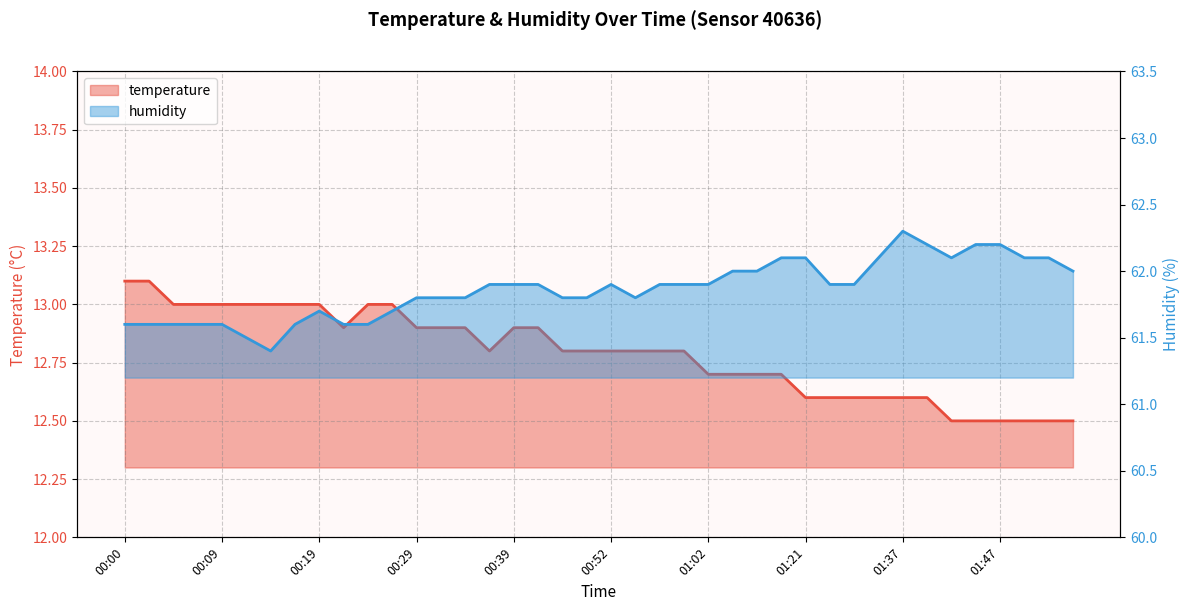

Reading right to left, what are all the values shown in this chart?

temperature: 01:54=12.5	01:52=12.5	01:49=12.5	01:47=12.5	01:44=12.5	01:42=12.5	01:39=12.6	01:37=12.6	01:34=12.6	01:31=12.6	01:24=12.6	01:21=12.6	01:15=12.7	01:07=12.7	01:04=12.7	01:02=12.7	00:59=12.8	00:57=12.8	00:54=12.8	00:52=12.8	00:49=12.8	00:47=12.8	00:41=12.9	00:39=12.9	00:36=12.8	00:34=12.9	00:32=12.9	00:29=12.9	00:27=13.0	00:24=13.0	00:21=12.9	00:19=13.0	00:17=13.0	00:14=13.0	00:12=13.0	00:09=13.0	00:07=13.0	00:04=13.0	00:02=13.1	00:00=13.1
humidity: 01:54=62.0	01:52=62.1	01:49=62.1	01:47=62.2	01:44=62.2	01:42=62.1	01:39=62.2	01:37=62.3	01:34=62.1	01:31=61.9	01:24=61.9	01:21=62.1	01:15=62.1	01:07=62.0	01:04=62.0	01:02=61.9	00:59=61.9	00:57=61.9	00:54=61.8	00:52=61.9	00:49=61.8	00:47=61.8	00:41=61.9	00:39=61.9	00:36=61.9	00:34=61.8	00:32=61.8	00:29=61.8	00:27=61.7	00:24=61.6	00:21=61.6	00:19=61.7	00:17=61.6	00:14=61.4	00:12=61.5	00:09=61.6	00:07=61.6	00:04=61.6	00:02=61.6	00:00=61.6